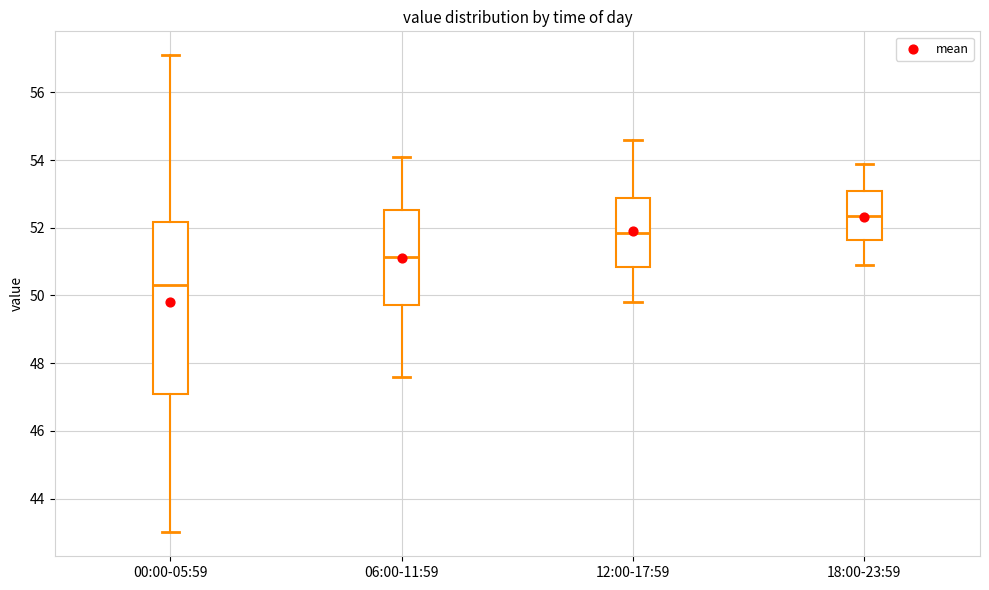

Which box's median line is the lowest?

00:00-05:59